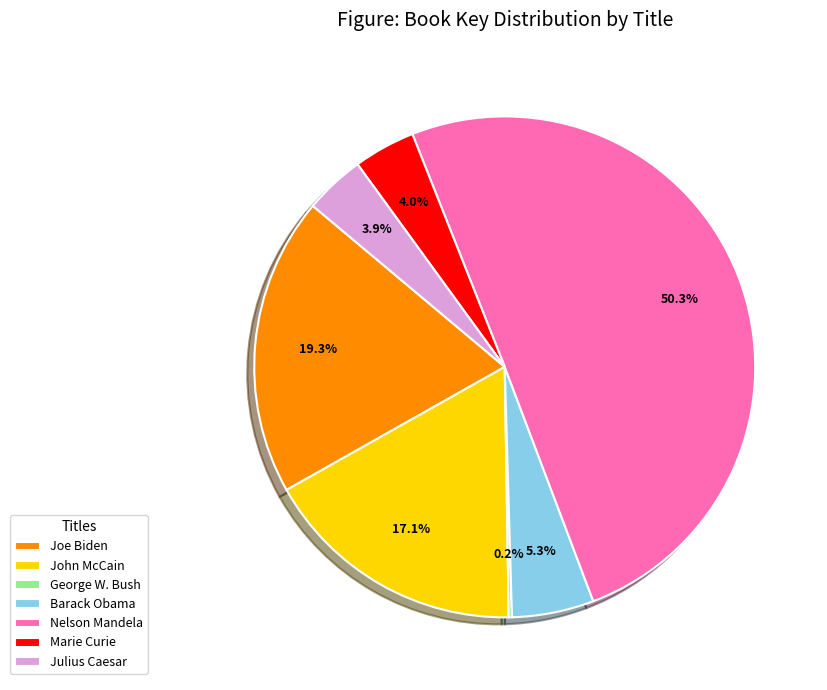

Which category has the biggest portion of the pie?

Nelson Mandela